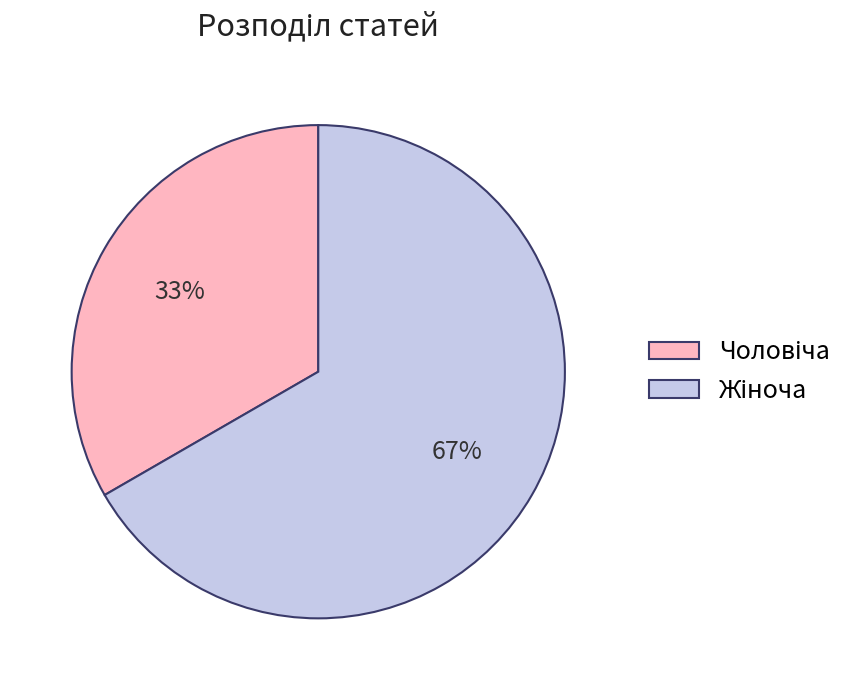

To the nearest percent, what is the average slice percentage?

50%